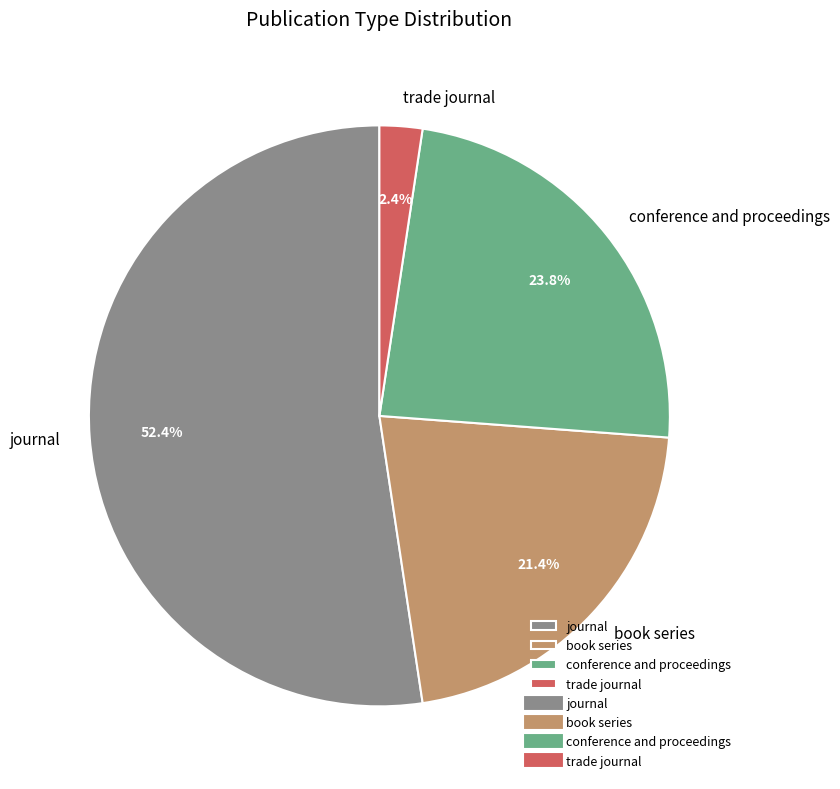

How much of the chart is everything except trade journal?

97.6%